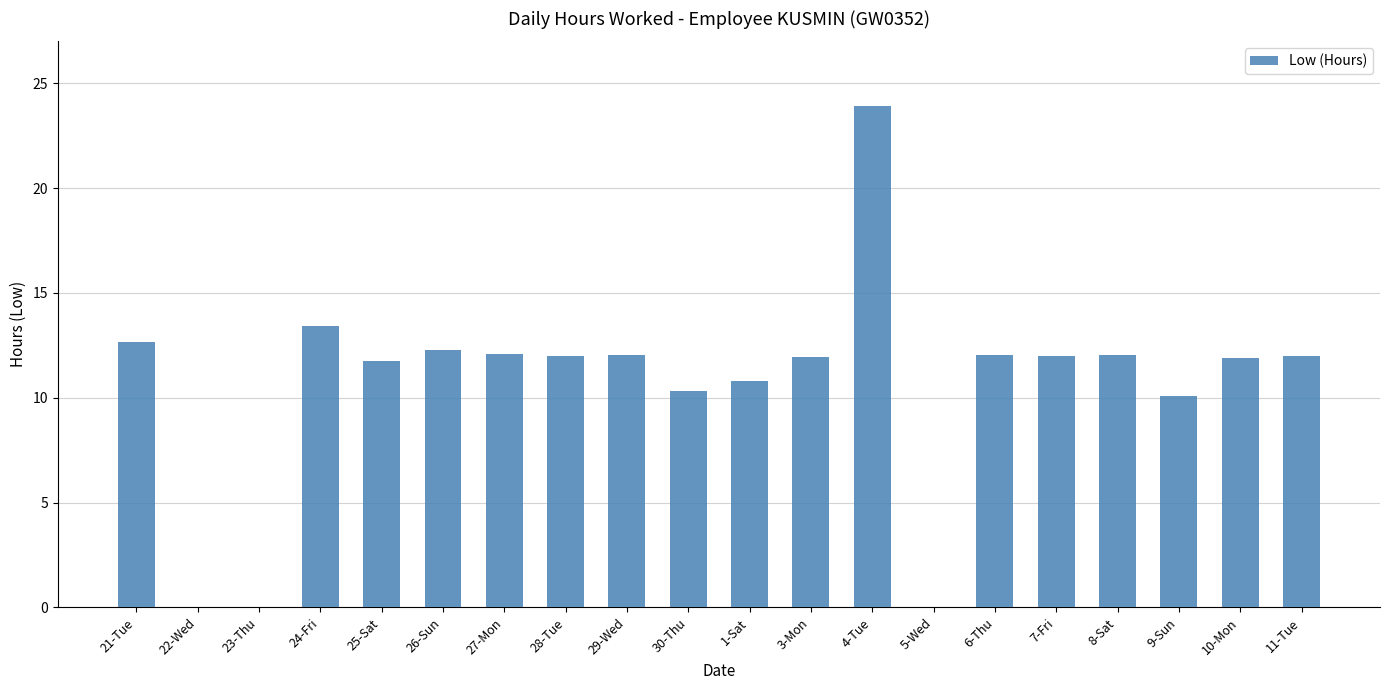

What is the sum of the values at 24-Fri and 27-Mon?

25.5